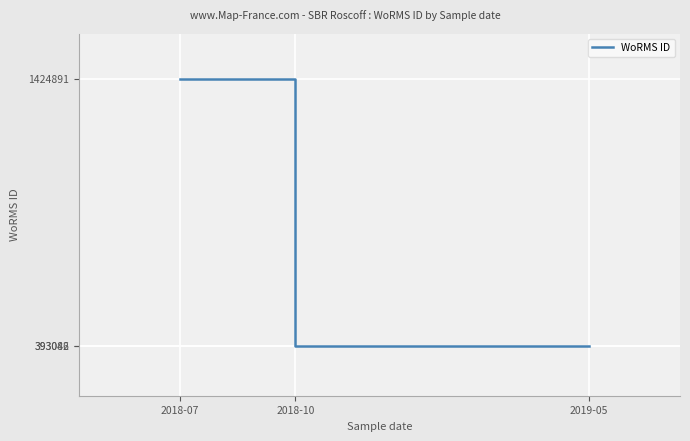

What value does the data have at 2018-07, to the nearest 10?

1424890